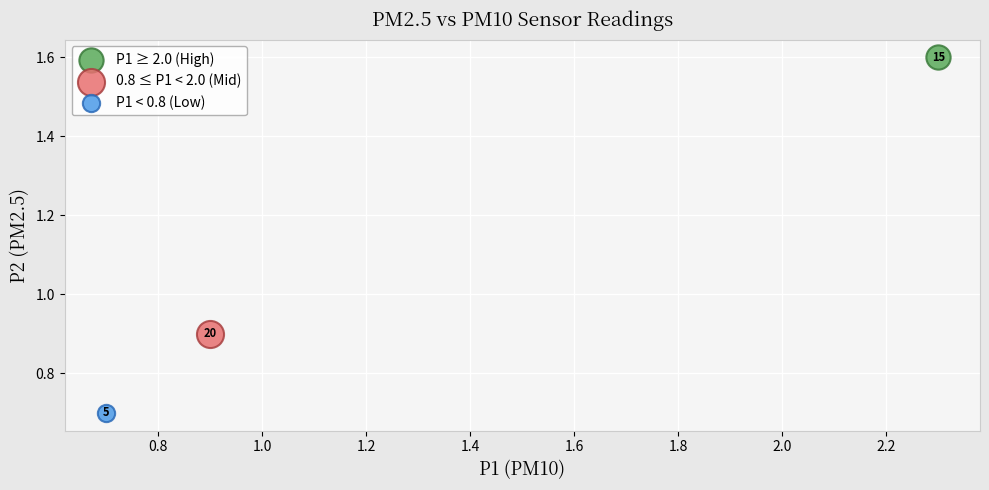

Which series contains the lowest Y value?

P1 < 0.8 (Low)